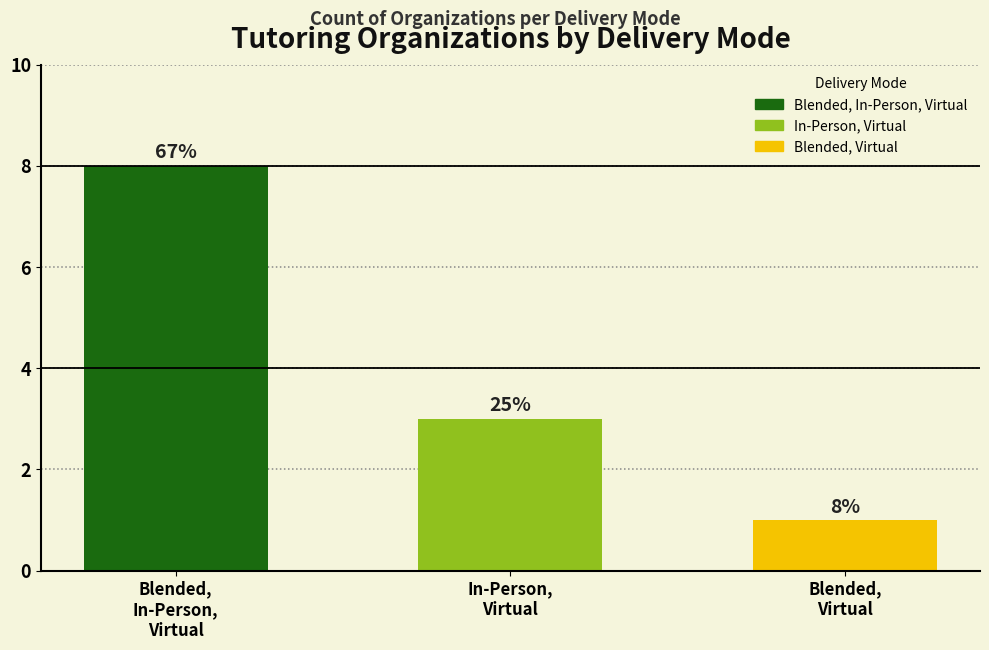

How many bars are there in total?

3